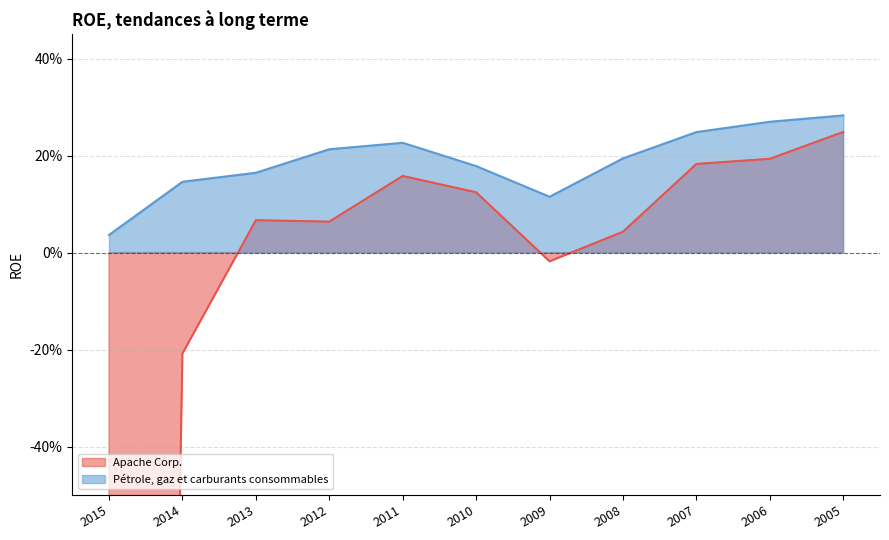

How many Pétrole, gaz et carburants consommables values are between 0 and 1?

11